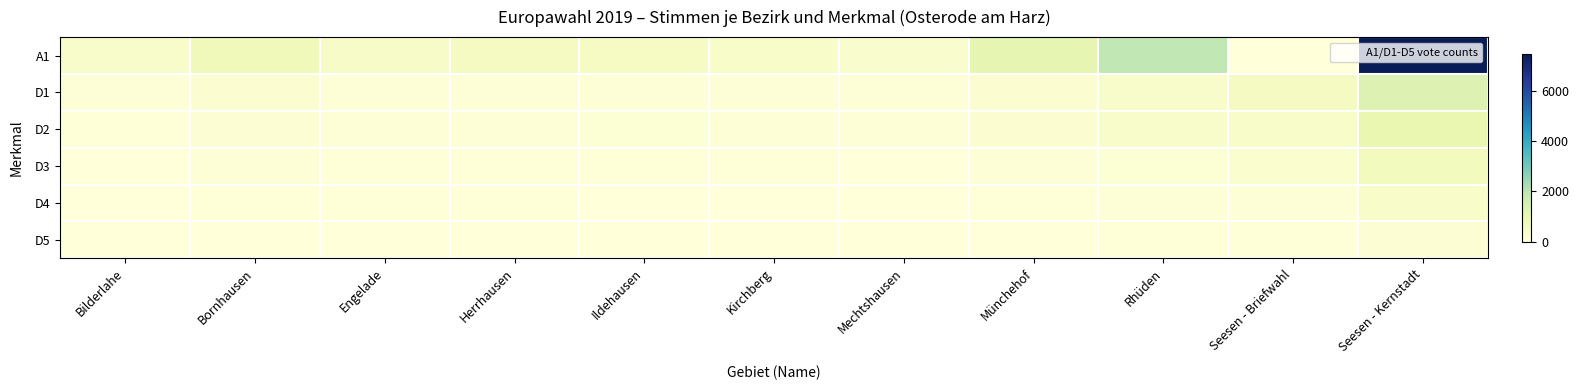

How many series are shown in this chart?

6